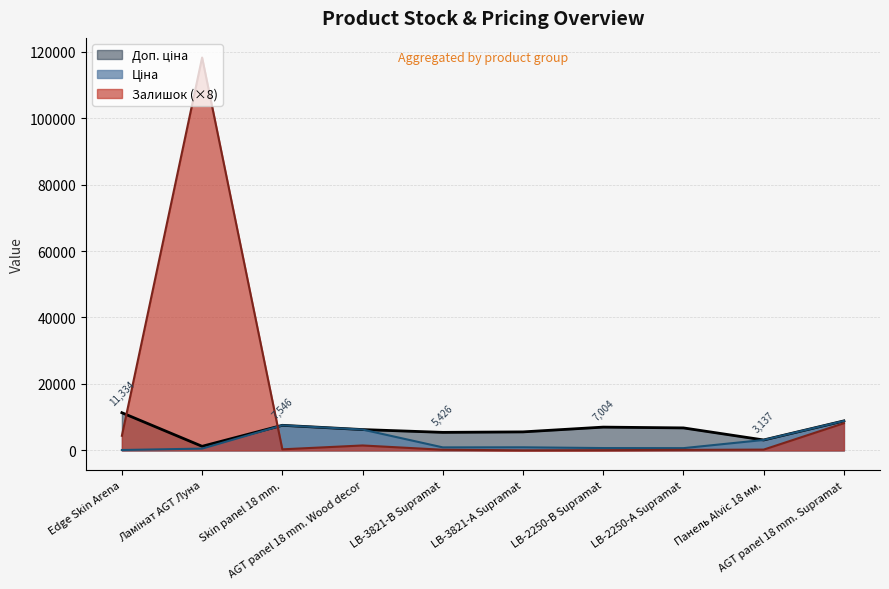

What is the lowest value of the Доп. ціна series?

1227.2